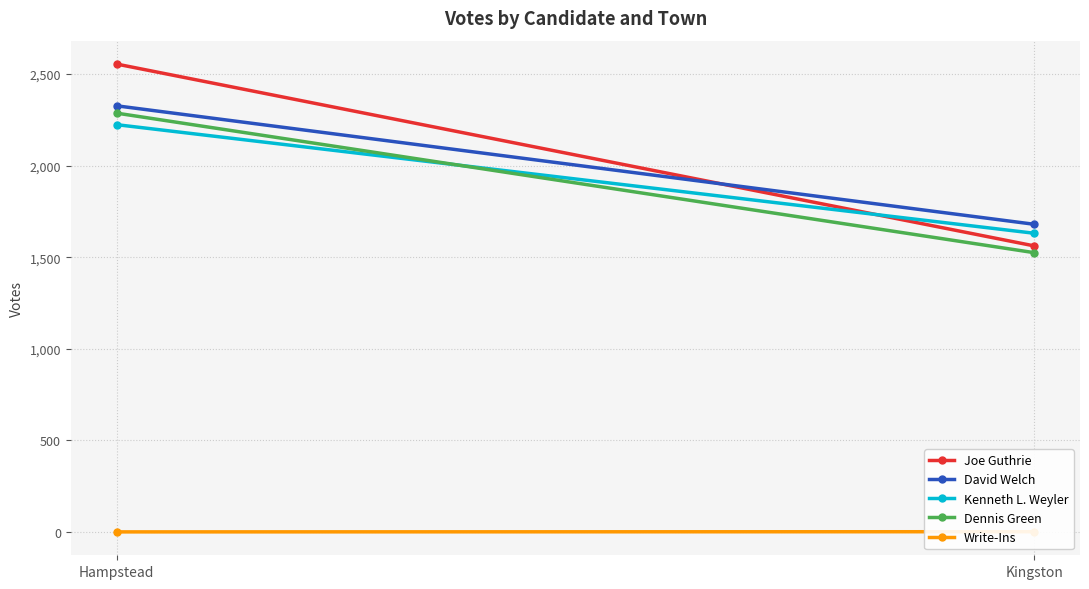

What is the approximate value of Dennis Green at Kingston?

1525